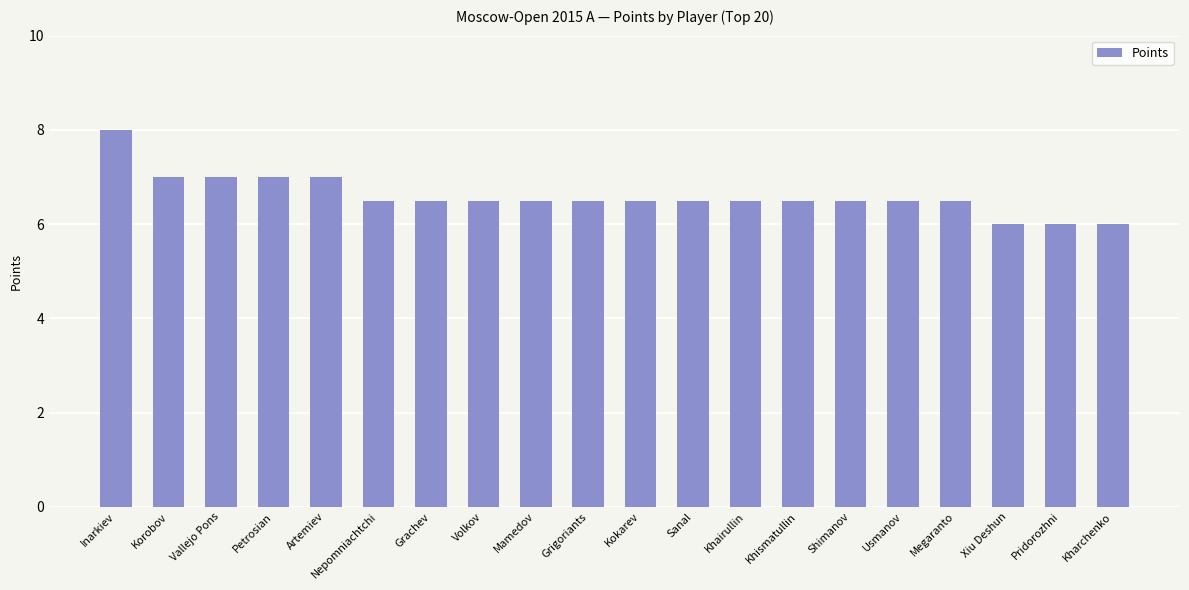

Does the chart contain any negative values?

No